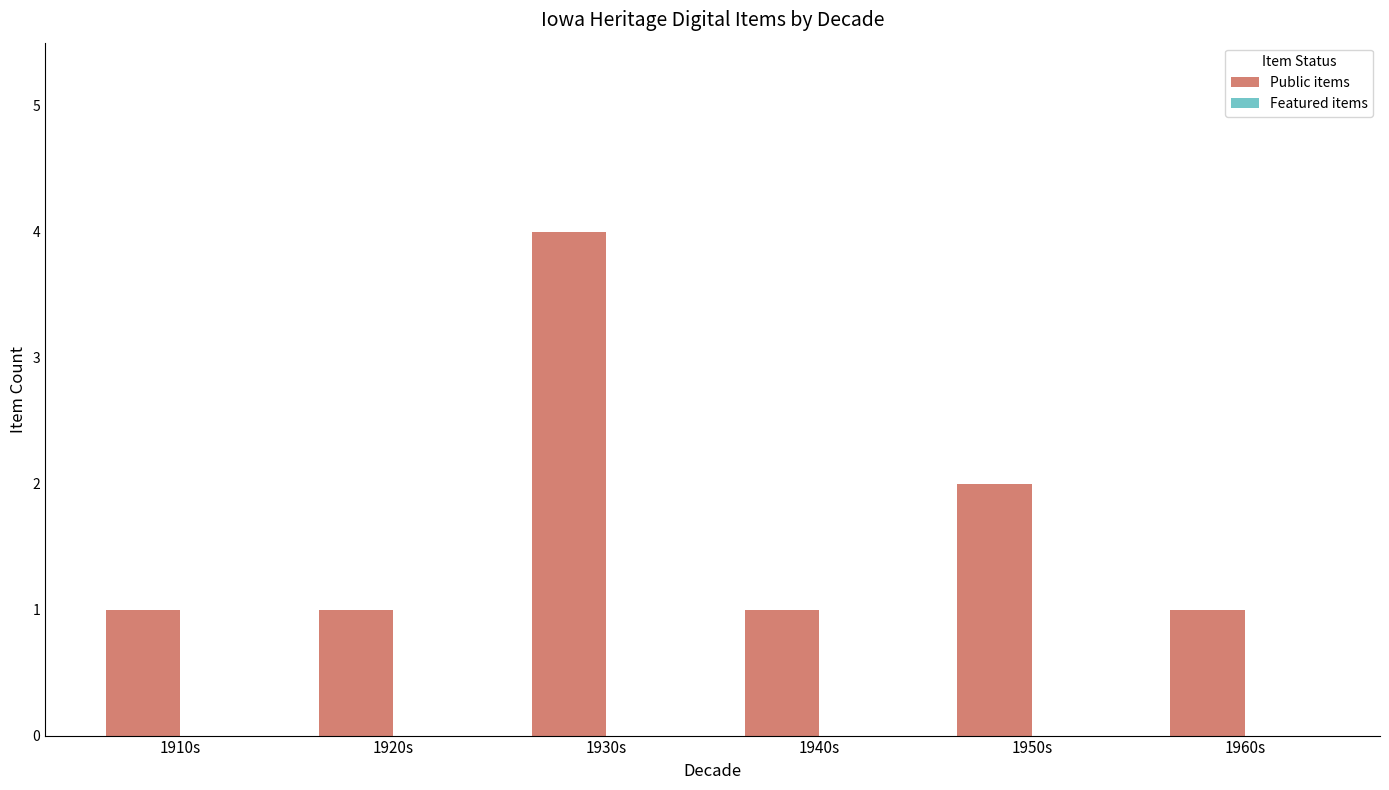

What is the label of the 4th bar from the right?

1930s